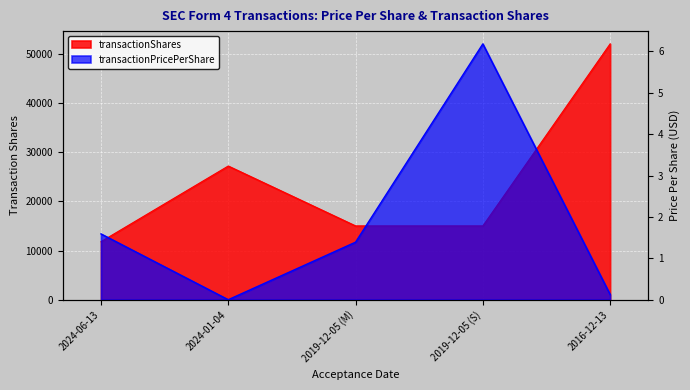

True or false: transactionShares has more than 2 interior local peaks.

False